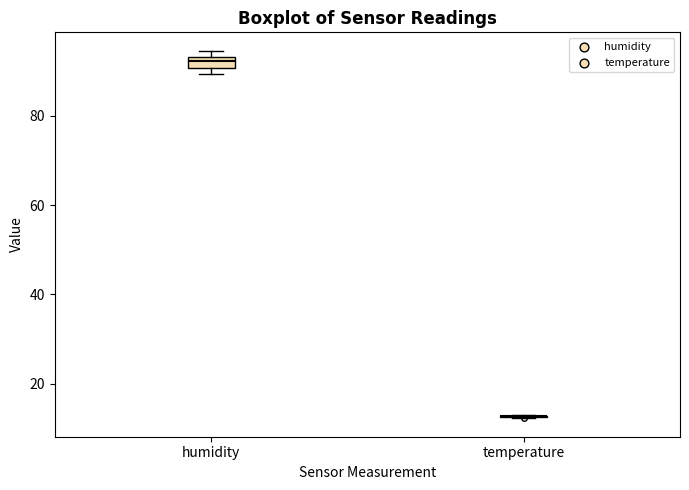

Which box is the tallest, from its lower edge to its upper edge?

humidity